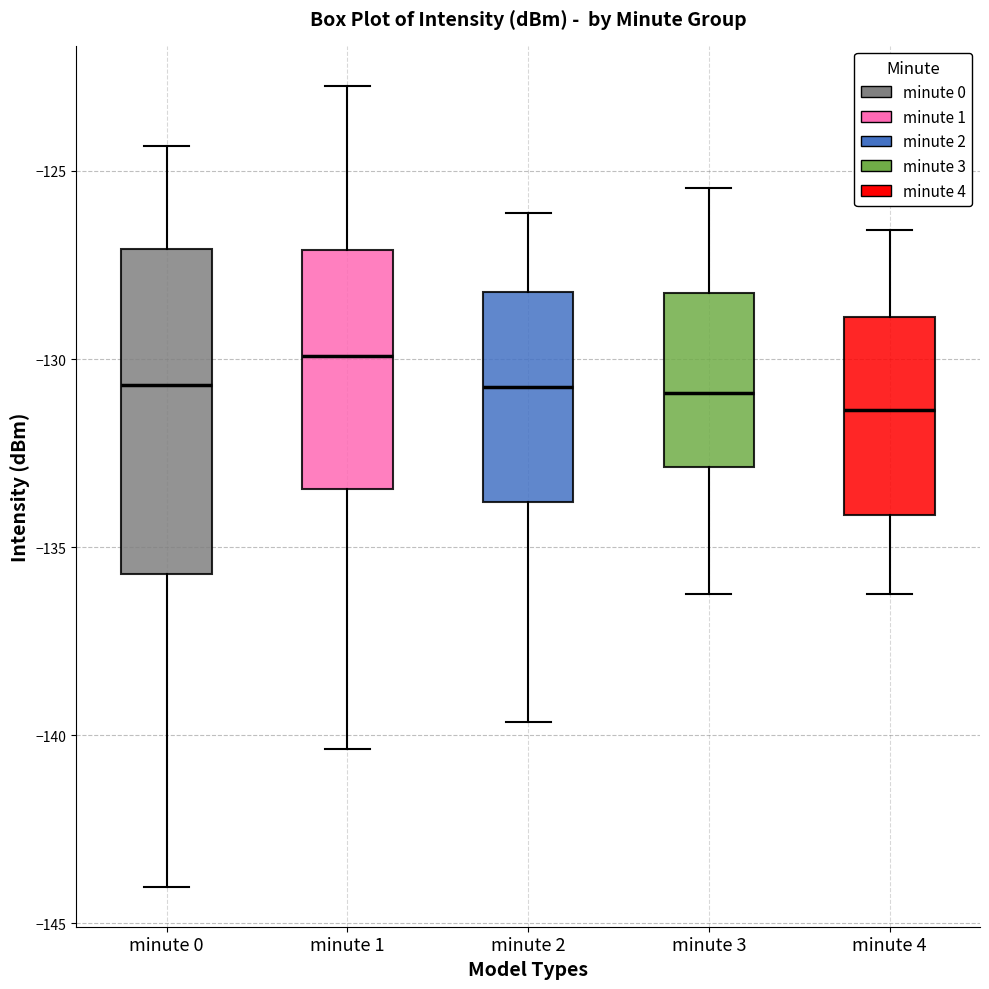

Which box is the tallest, from its lower edge to its upper edge?

minute 0